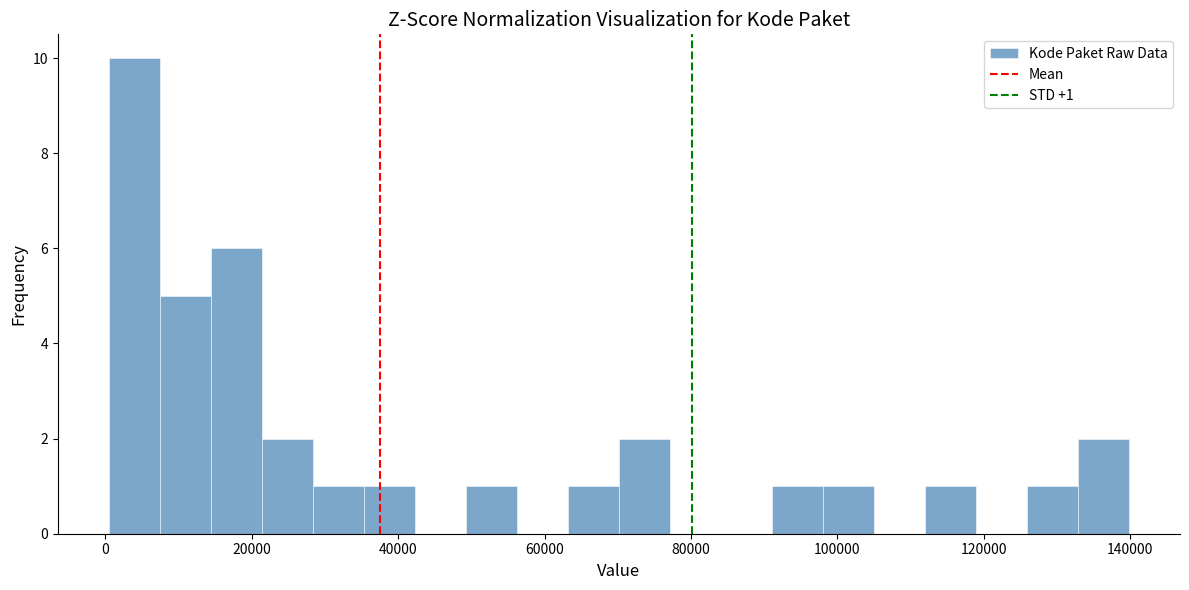

Read against the x-axis, roughly where is the centre of the tallest bar?

4000